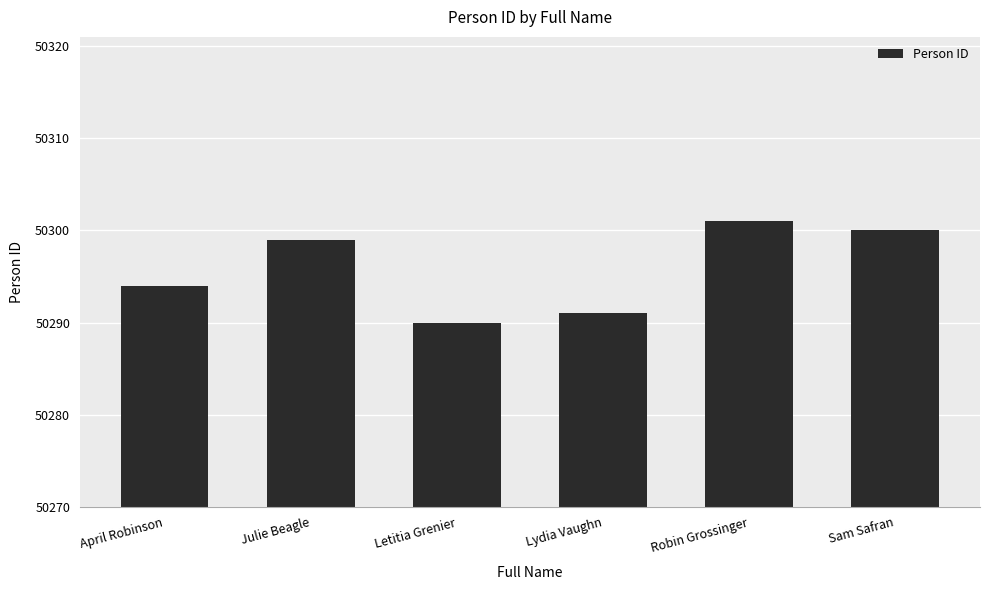

Read the value at Letitia Grenier.

50290